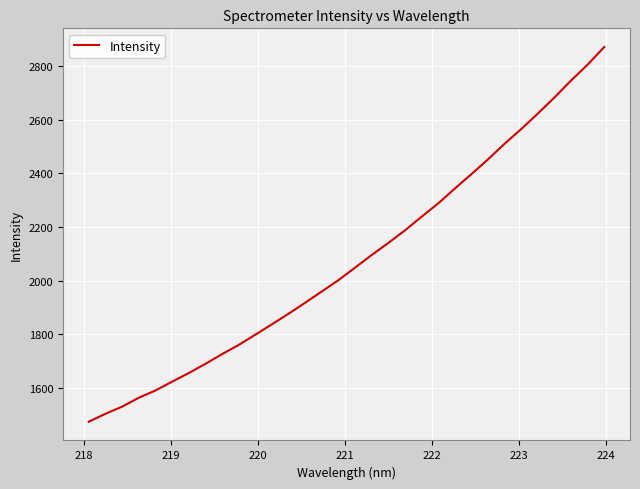

What is the smallest value displayed?

1472.8